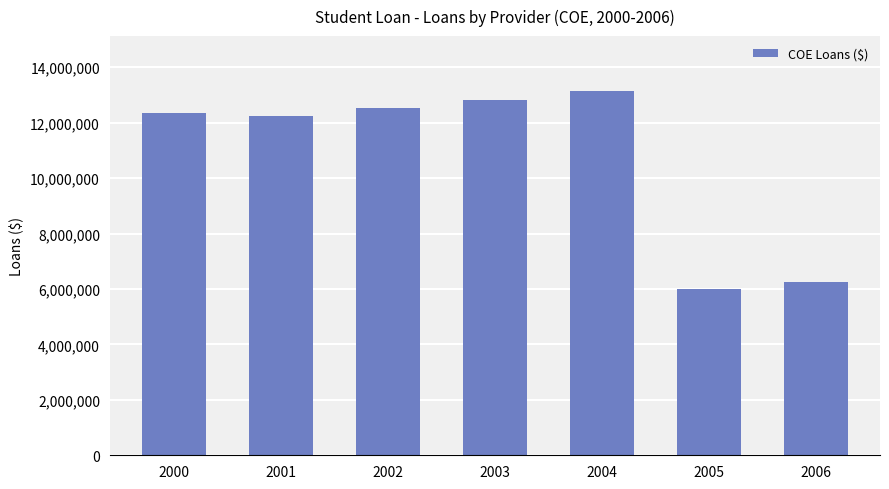

List the labels in order of value, smallest first.

2005, 2006, 2001, 2000, 2002, 2003, 2004